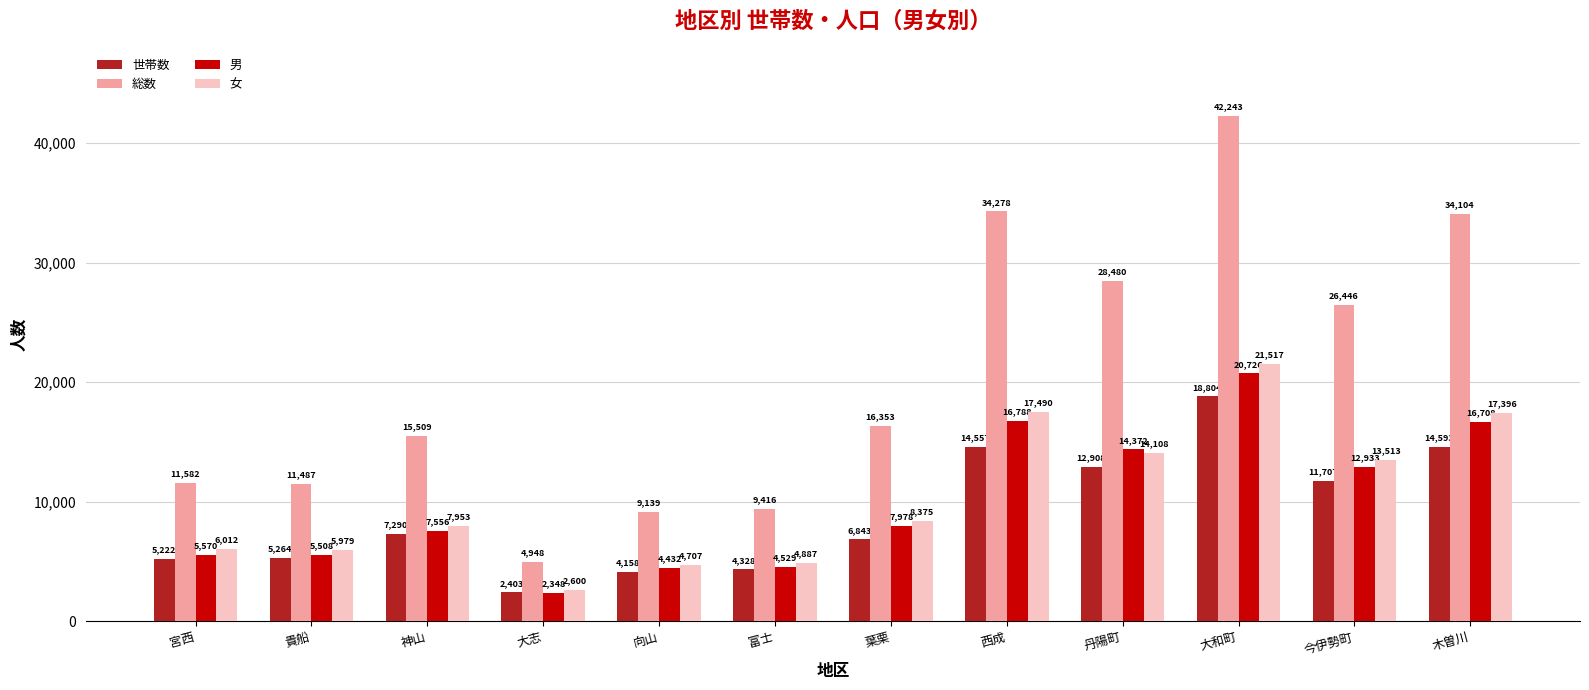

Which series has the widest spread of values?

総数